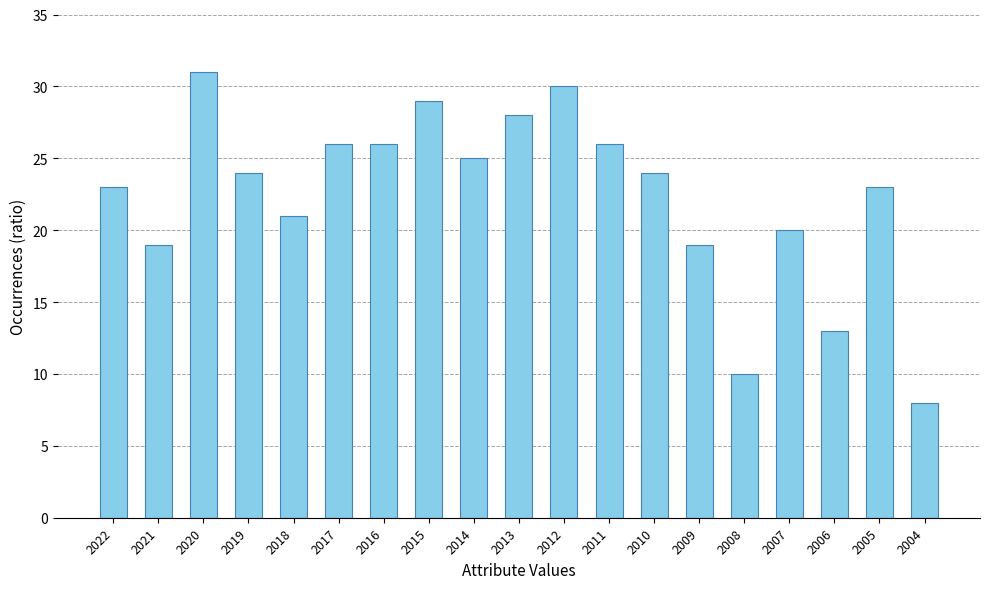

What value does the data have at 2011, to the nearest 10?

30